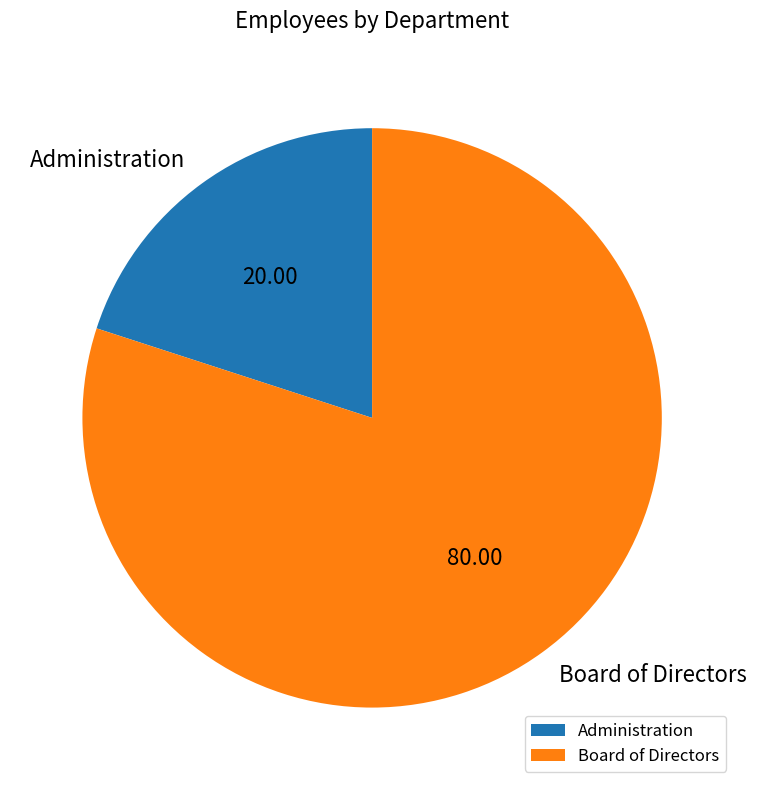

What is the smallest slice in the pie chart?

Administration